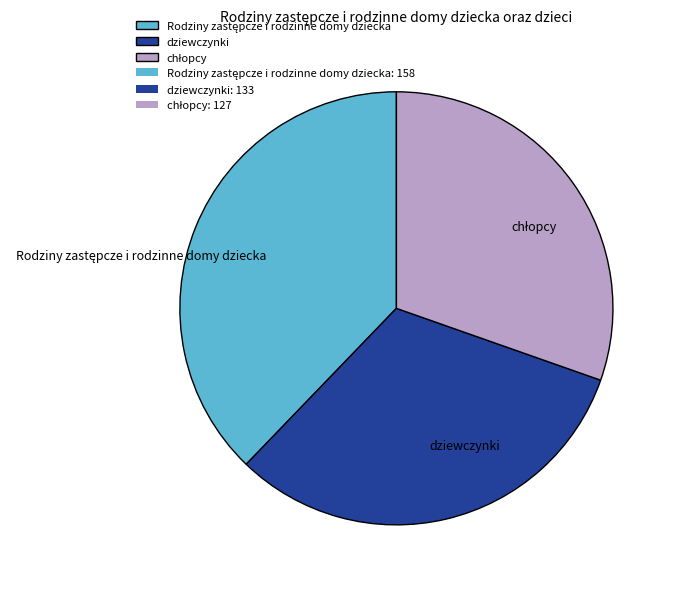

Does any single category account for the majority?

No